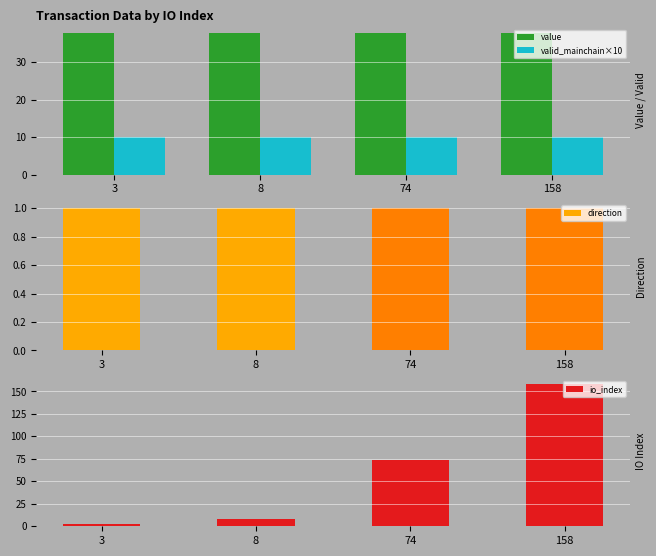

The io_index series shows 158.0 at 158. True or false?

True